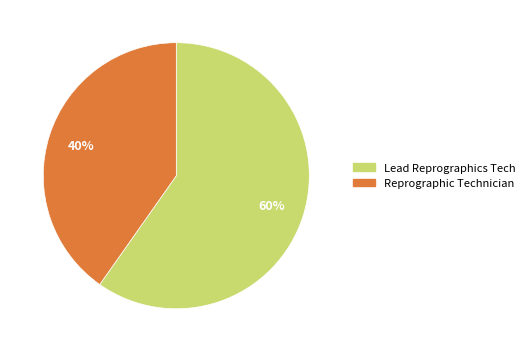

Rank the categories by value from lowest to highest.

Reprographic Technician, Lead Reprographics Tech